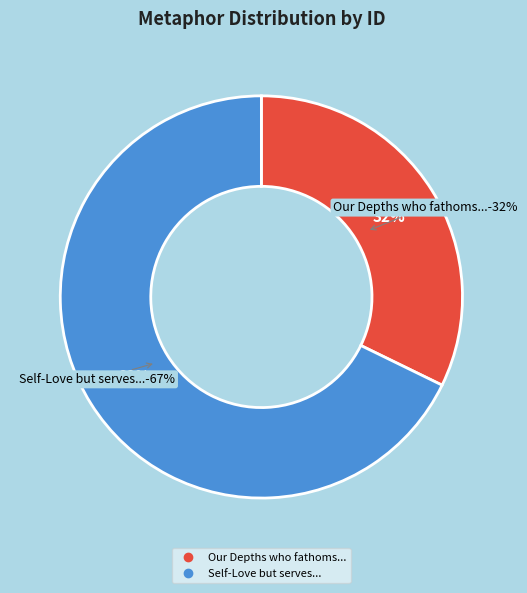

Which slice represents more than half of the pie?

Self-Love but serves the virtuous Mind